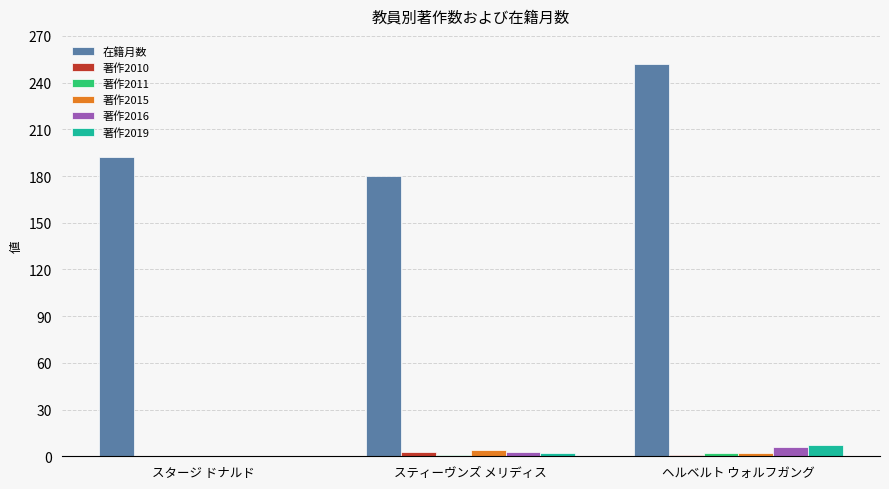

The 著作2019 series shows 7 at ヘルベルト ウォルフガング. True or false?

True